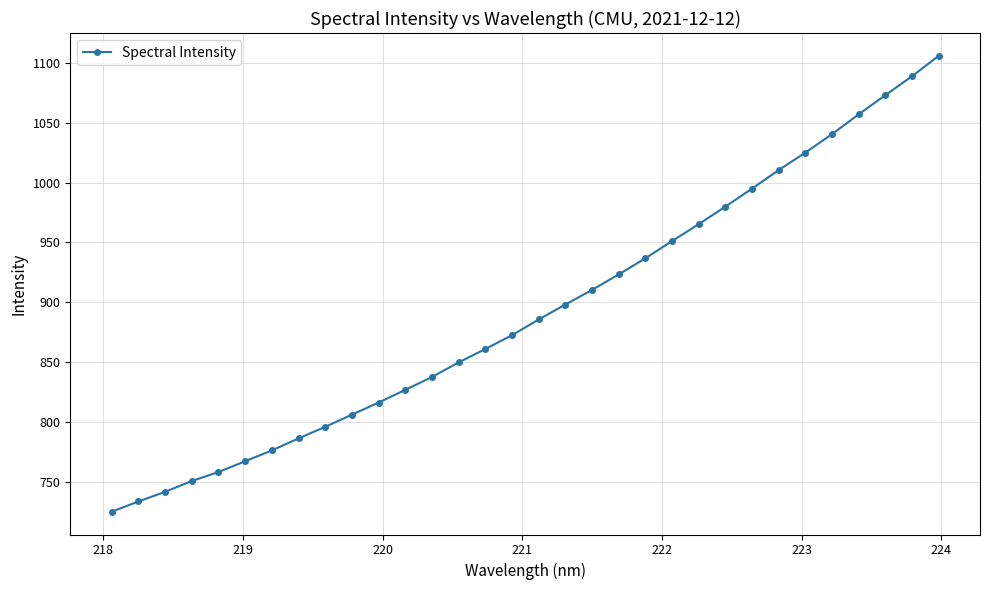

What is the value of the 7th point from the left?

776.2